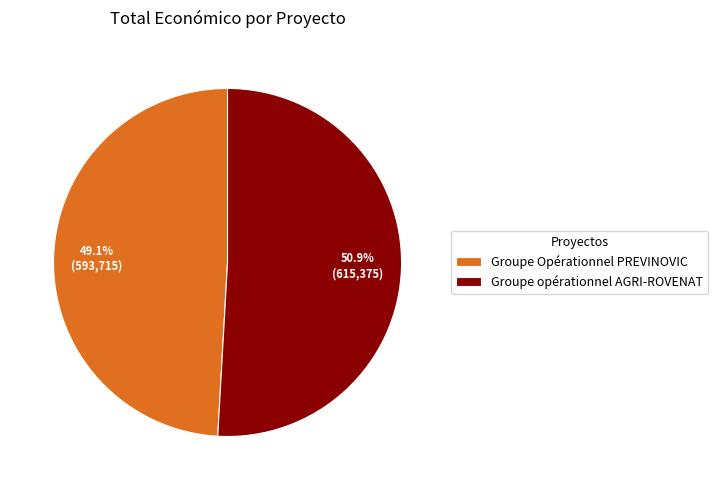

How much of the chart is everything except Groupe opérationnel AGRI-ROVENAT?

49.1%